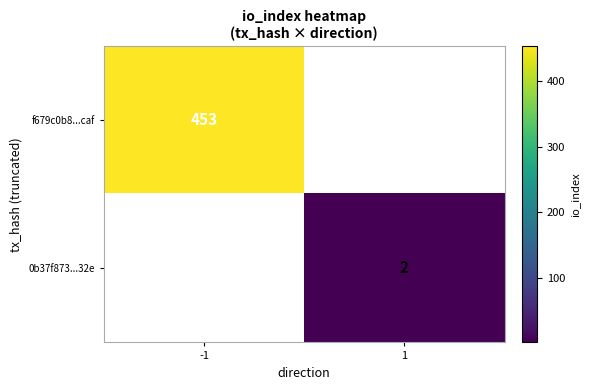

The f679c0b8...caf series shows 453 at -1. True or false?

True